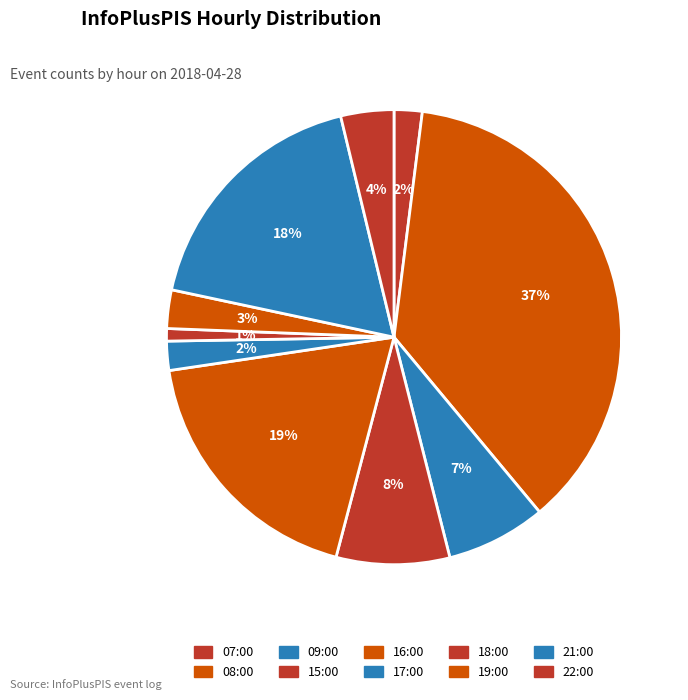

To the nearest percent, what percentage of the pie is 16:00?

19%